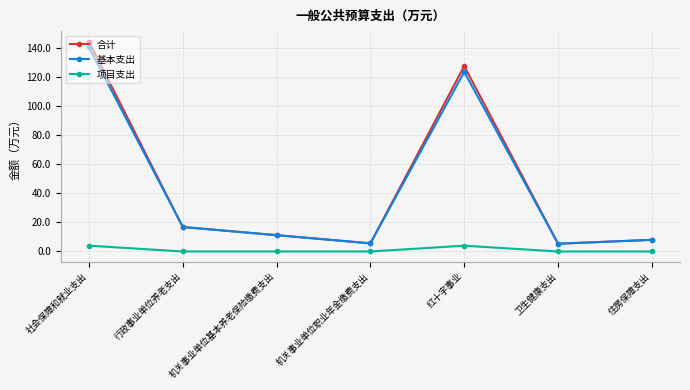

What is the total value across all series at 机关事业单位职业年金缴费支出?

11.2